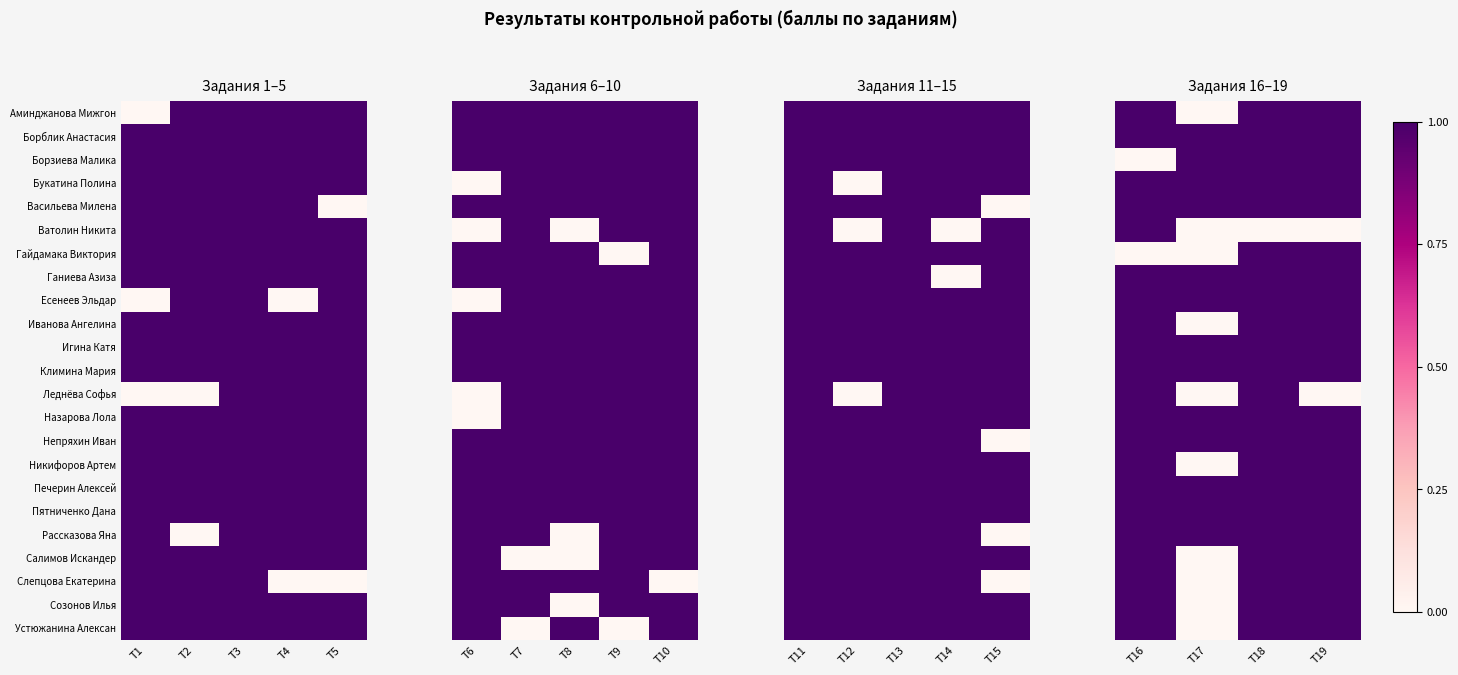

What is the difference between the second highest and minimum values in the Никифоров Артем series?

1